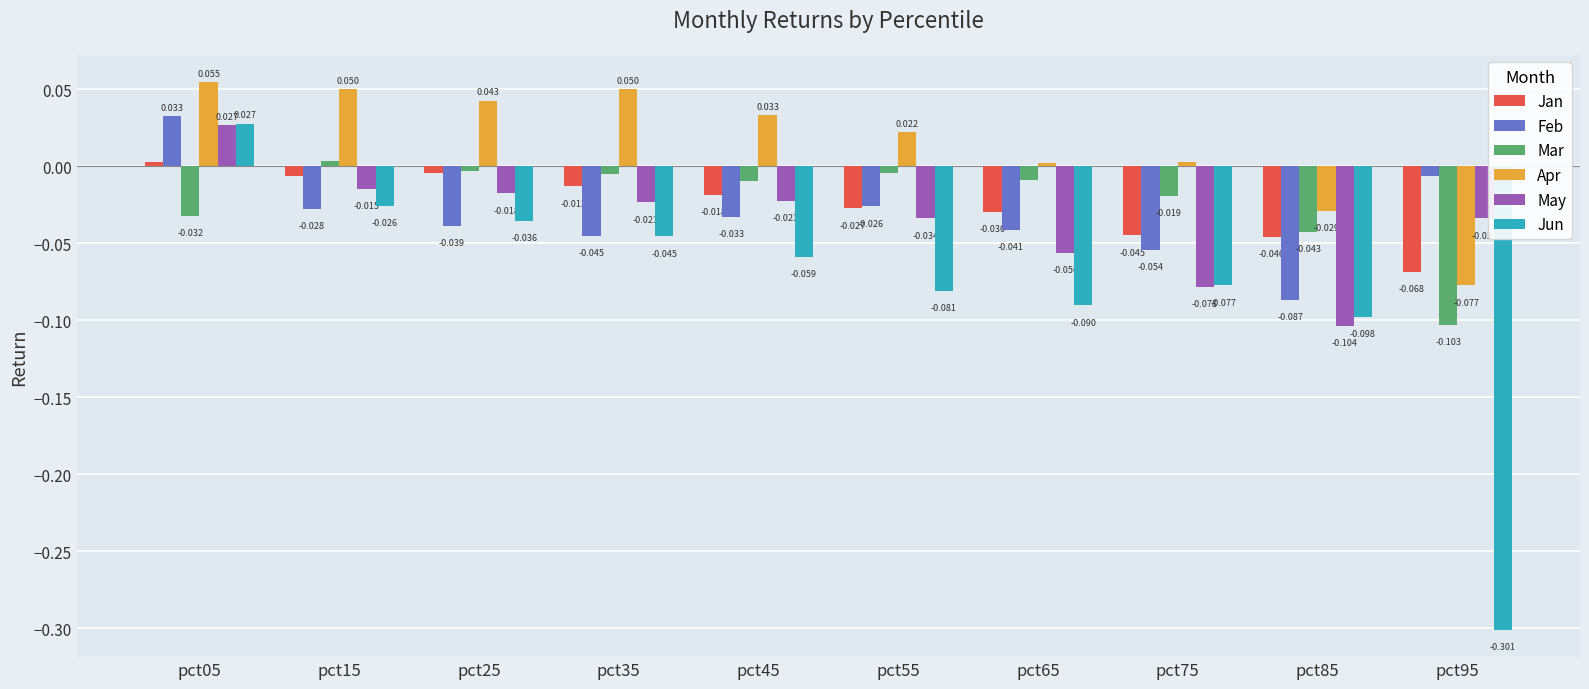

At which label does Jun first exceed 0?

pct05